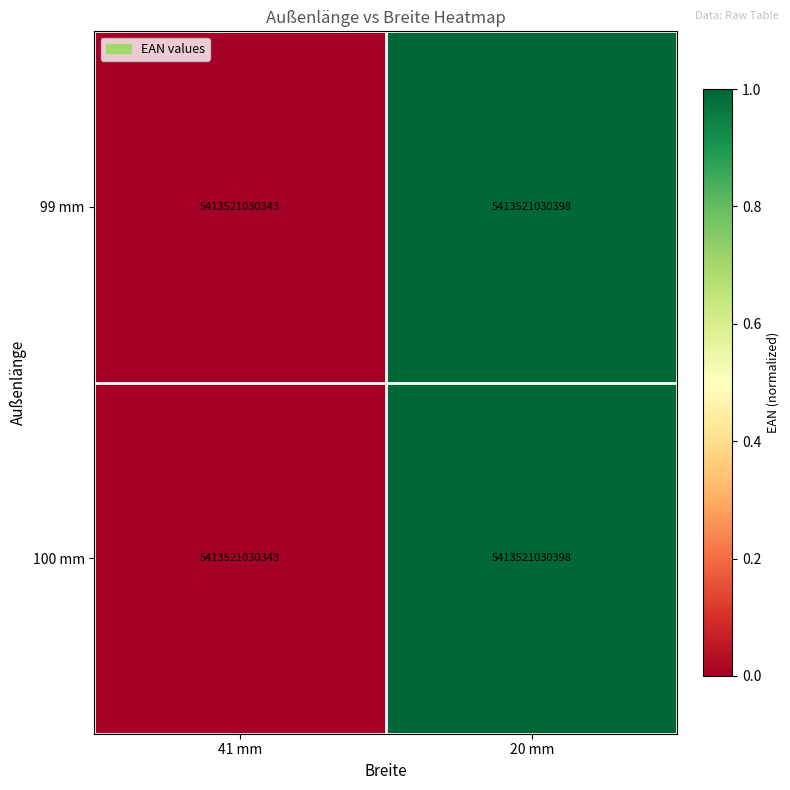

At which label is 99 mm closest to 0?

41 mm